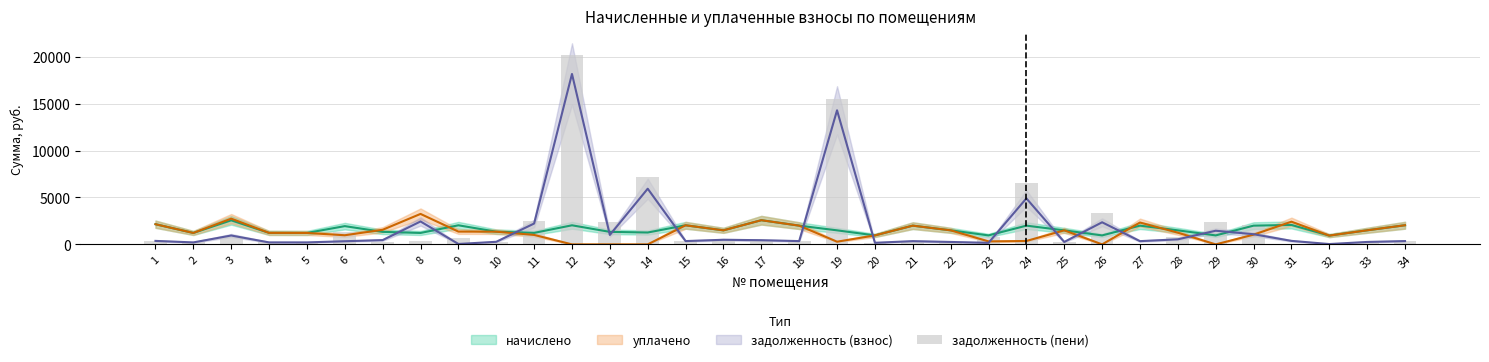

What is the approximate value at 20?

169.5